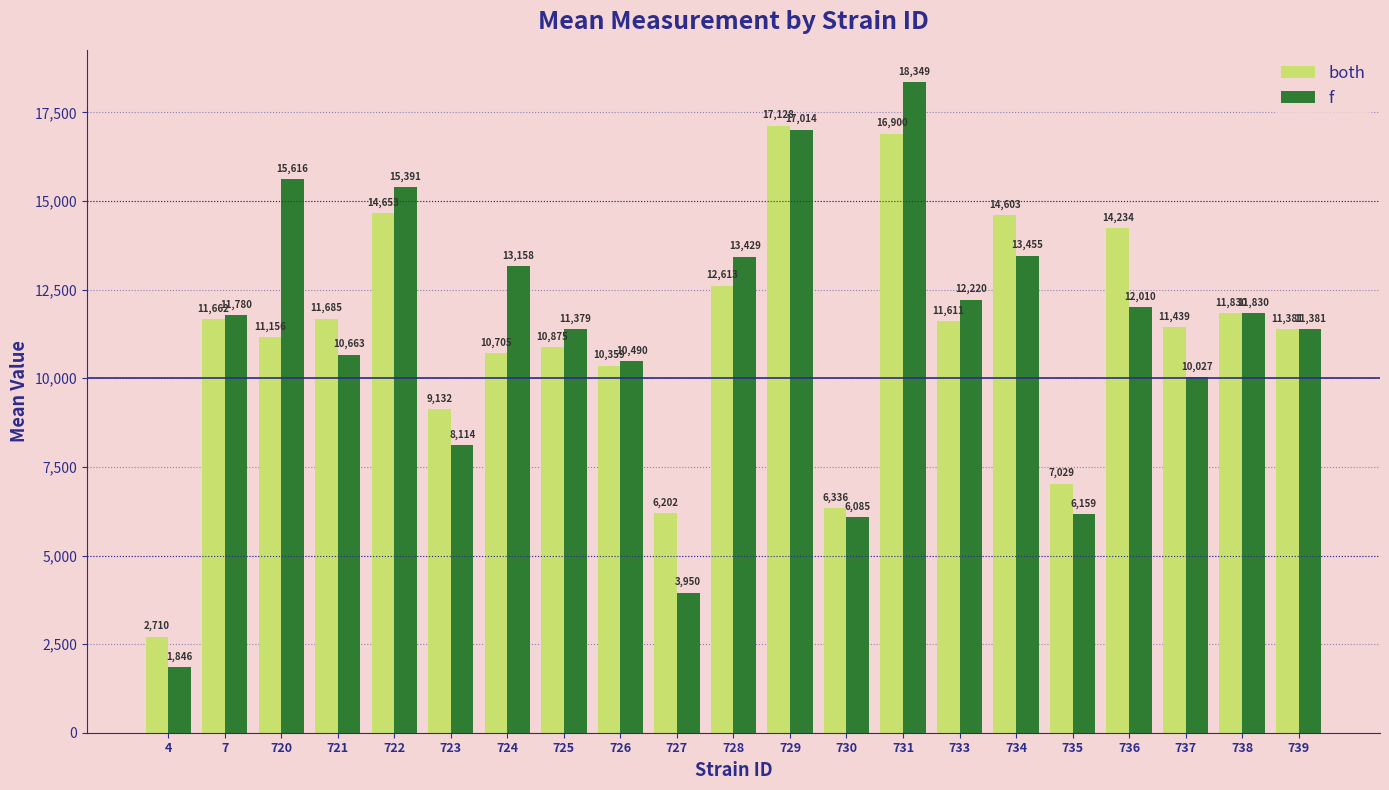

List the series in order of their peak value, highest first.

f, both